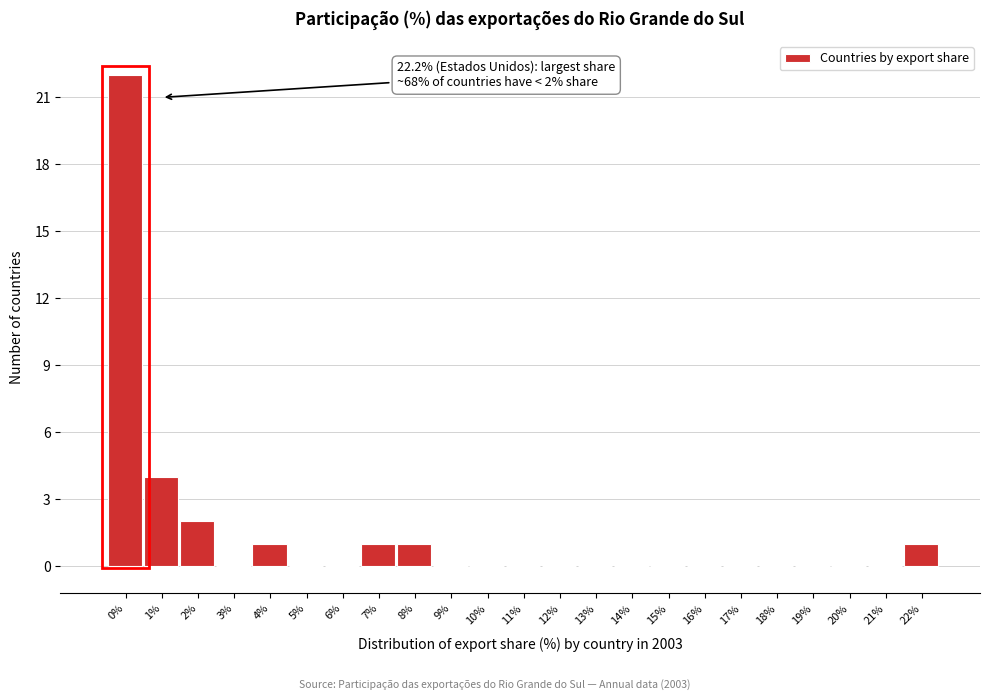

Reading left to right, list all the values displayed in this chart.

0%=22	1%=4	2%=2	3%=0	4%=1	5%=0	6%=0	7%=1	8%=1	9%=0	10%=0	11%=0	12%=0	13%=0	14%=0	15%=0	16%=0	17%=0	18%=0	19%=0	20%=0	21%=0	22%=1